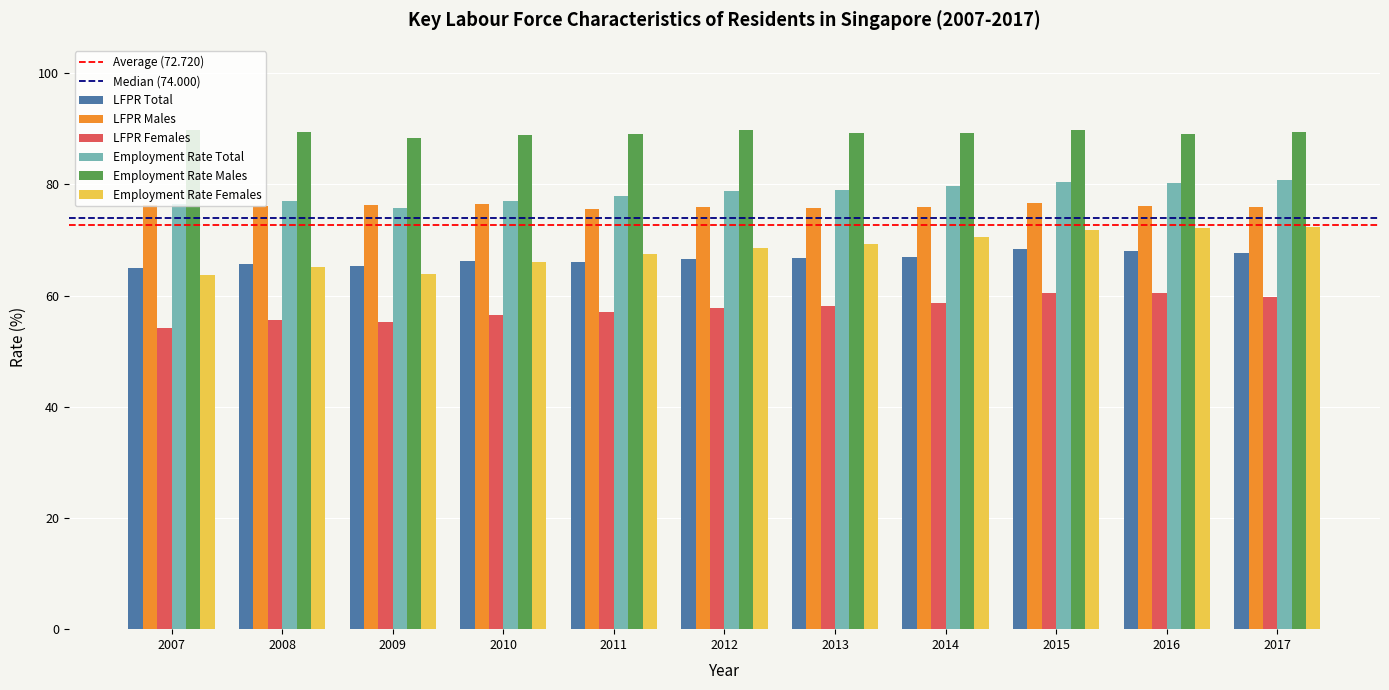

What is the sum of the Employment Rate Females values at 2016 and 2011?

139.5